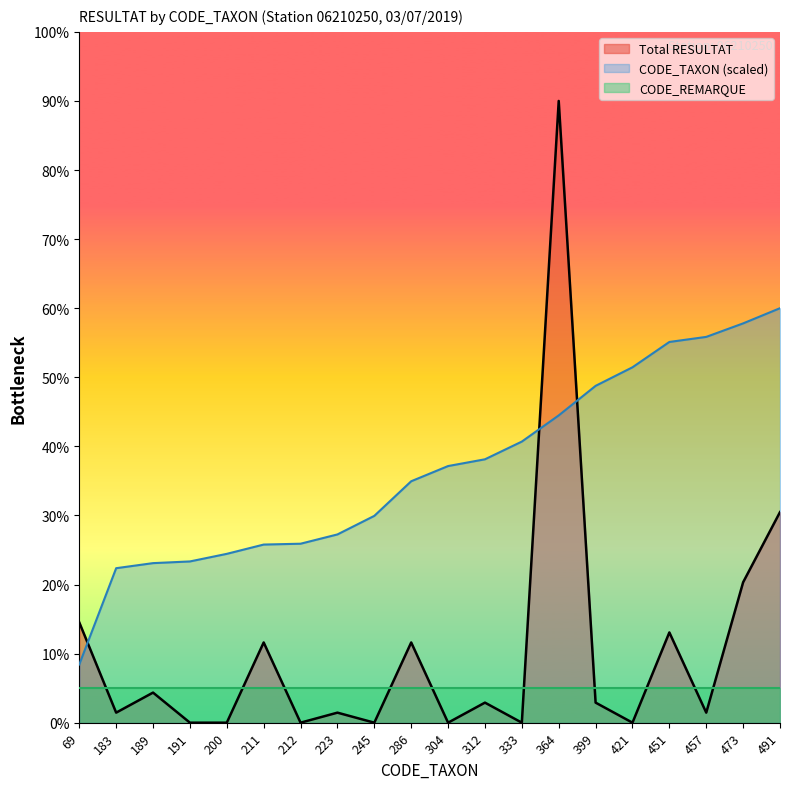

Does the chart display data point markers on the line(s)?

No